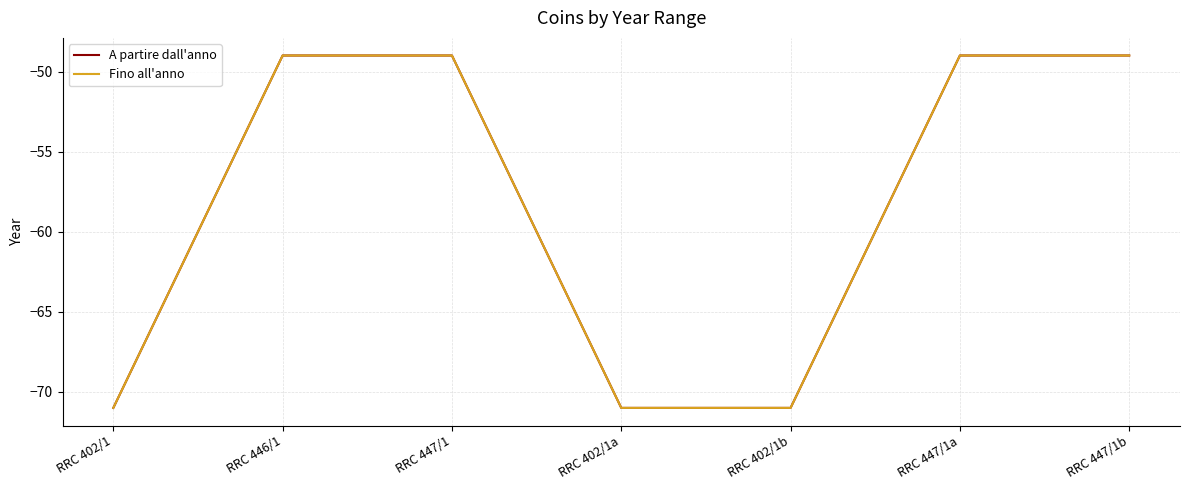

Does the chart have visible grid lines?

Yes